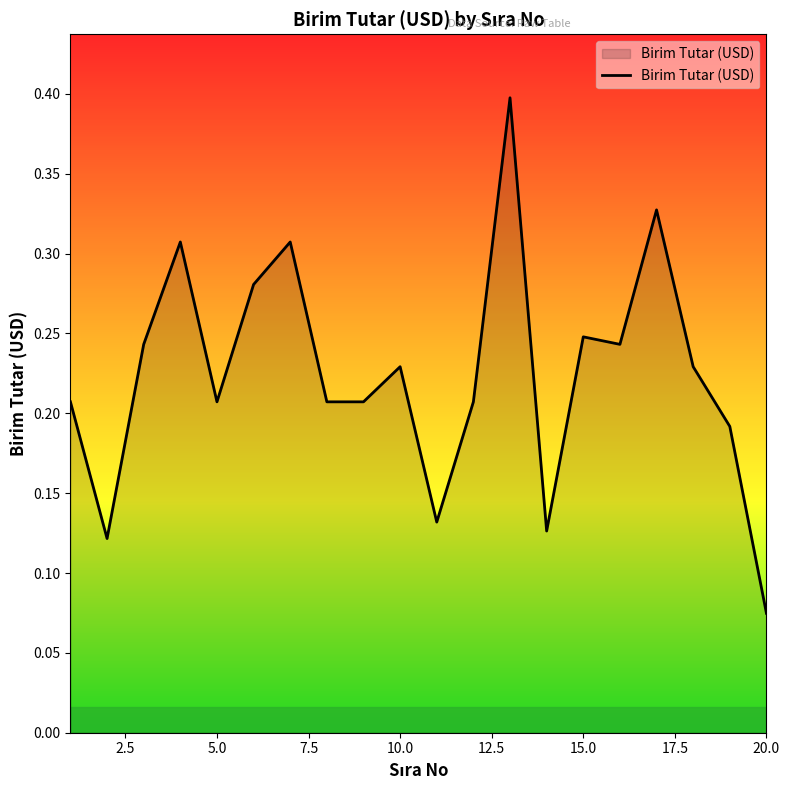

What is the greatest value displayed?

0.4